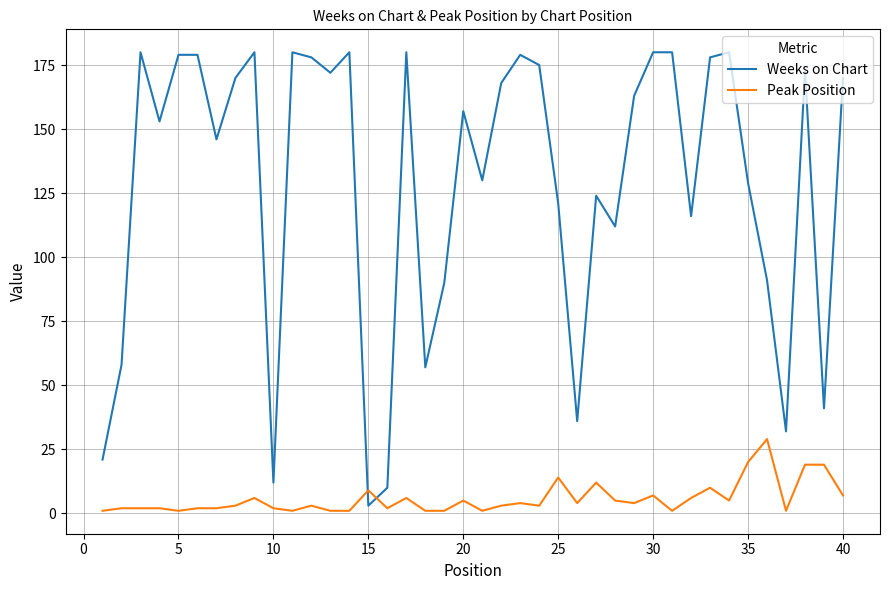

Which series has the widest spread of values?

Weeks on Chart